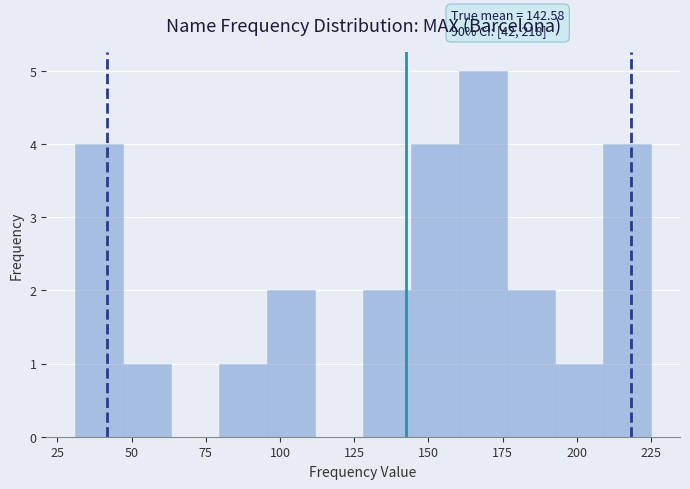

Around what value on the x-axis is the tallest bar? Give the approximate position of its centre, as read against the axis.

170